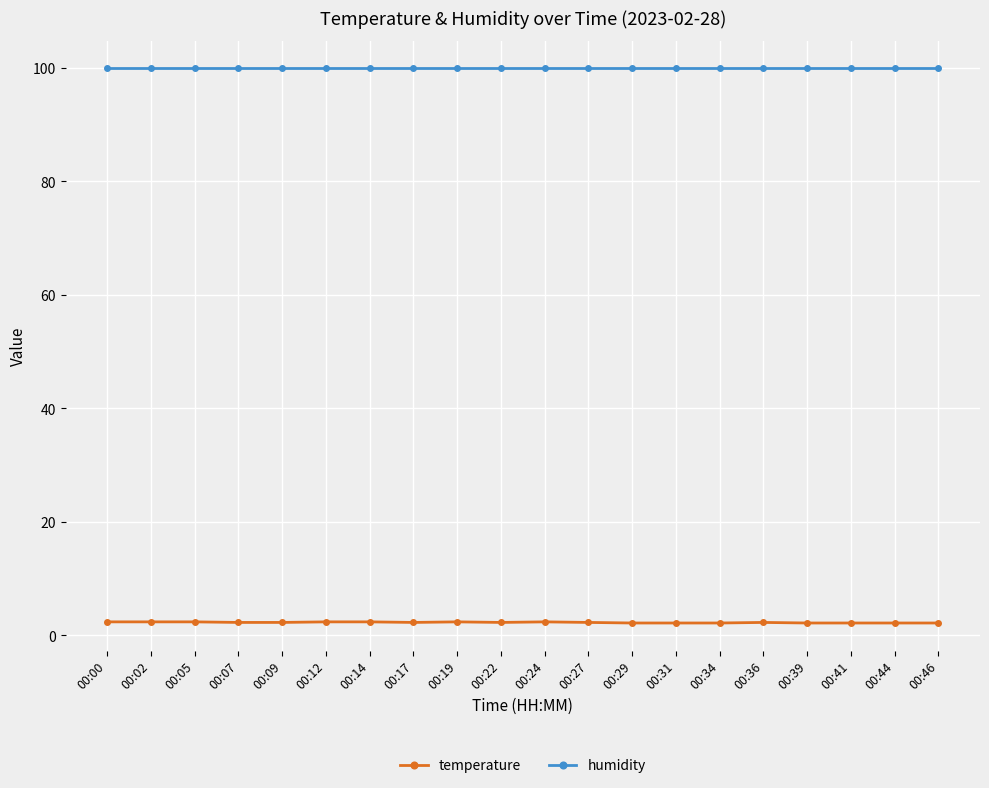

What is the approximate value of humidity at 00:41?

99.9